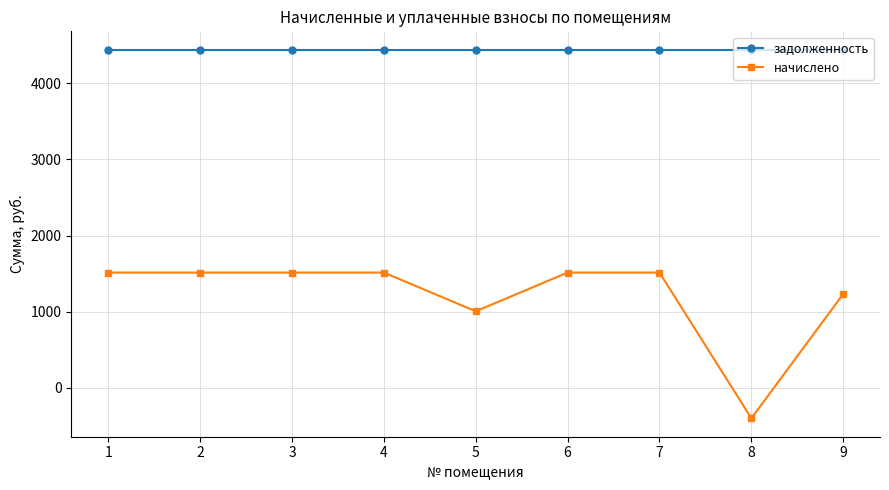

What are all the series names shown in the legend?

задолженность, начислено